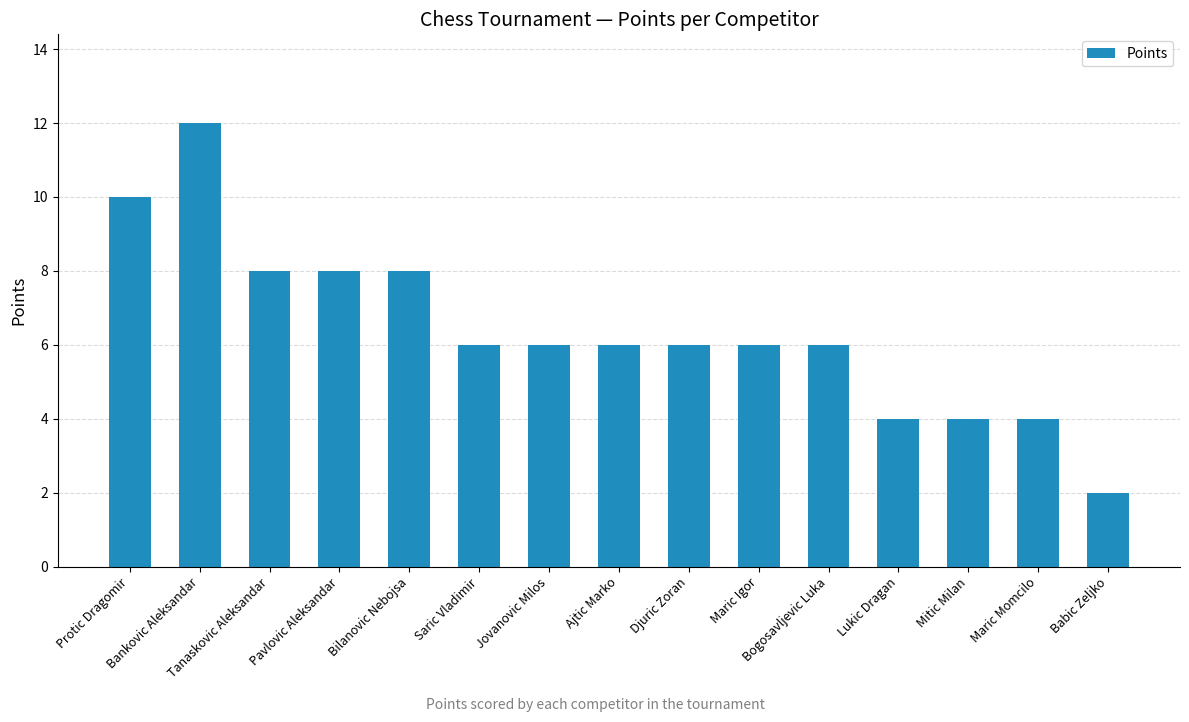

The value at Mitic Milan is 3. True or false?

False